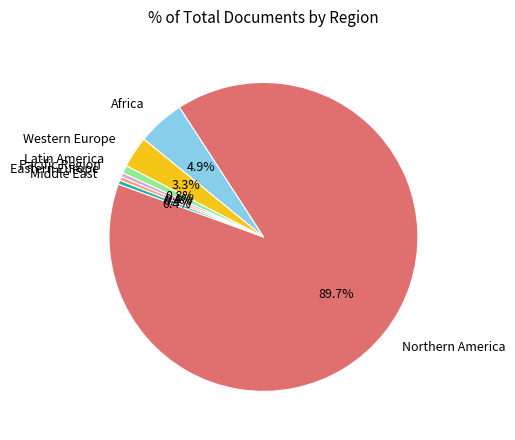

Which slice is the largest?

Northern America